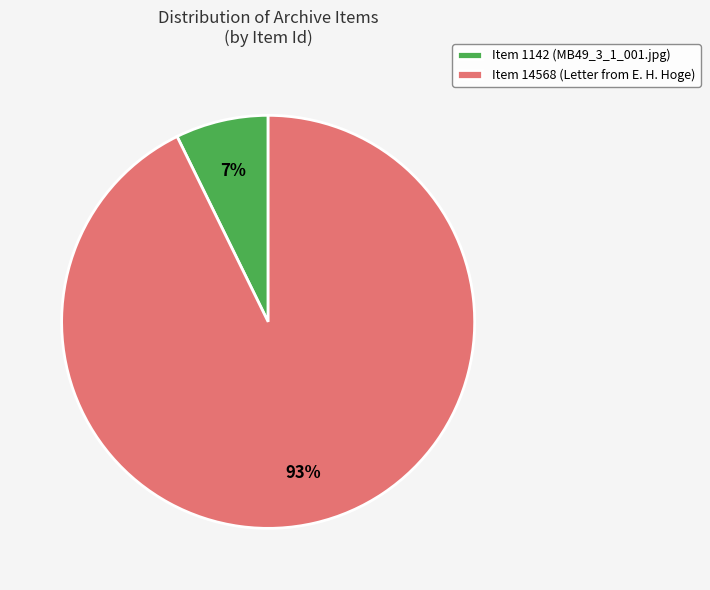

Is it true that Item 14568 (Letter from E. H. Hoge) is 87% of the pie?

False